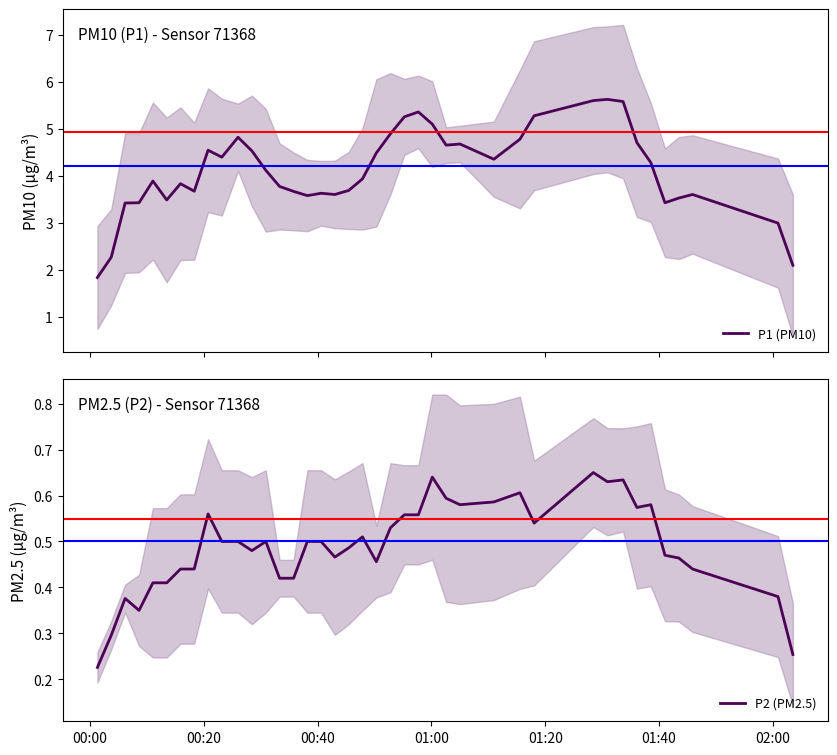

Reading left to right, extract all data points from this chart.

P1 (PM10): 1.8	2.3	3.4	3.4	3.9	3.5	3.8	3.7	4.5	4.4	4.8	4.5	4.1	3.8	3.7	3.6	3.6	3.6	3.7	3.9	4.5	4.9	5.3	5.4	5.1	4.7	4.7	4.4	4.8	5.3	5.6	5.6	5.6	4.7	4.3	3.4	3.5	3.6	3.0	2.1
P2 (PM2.5): 0.2	0.3	0.4	0.4	0.4	0.4	0.4	0.4	0.6	0.5	0.5	0.5	0.5	0.4	0.4	0.5	0.5	0.5	0.5	0.5	0.5	0.5	0.6	0.6	0.6	0.6	0.6	0.6	0.6	0.5	0.7	0.6	0.6	0.6	0.6	0.5	0.5	0.4	0.4	0.3